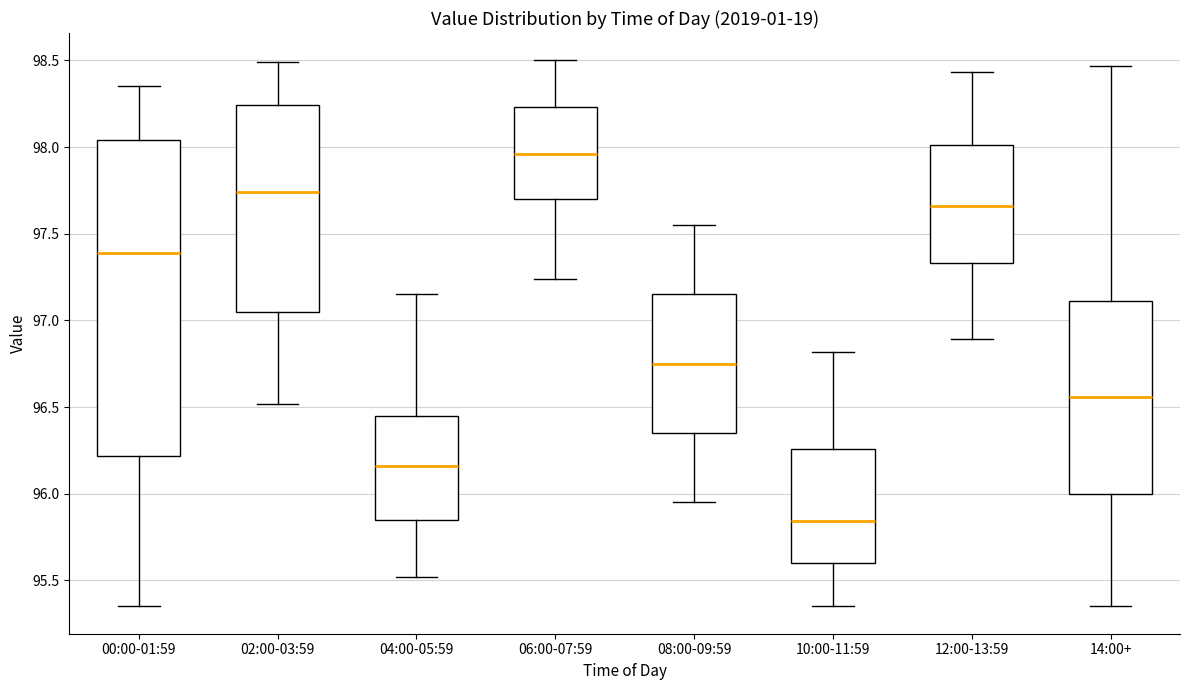

Reading left to right, read every box against the y-axis: the position of its median line, the range the box covers, and the ends of its whiskers. The values are not printed on the chart, so give them approximately, as read against the axis.

00:00-01:59: median 97.40, box 96.20 to 98.05, whiskers 95.35 to 98.35
02:00-03:59: median 97.75, box 97.05 to 98.25, whiskers 96.50 to 98.50
04:00-05:59: median 96.15, box 95.85 to 96.45, whiskers 95.50 to 97.15
06:00-07:59: median 97.95, box 97.70 to 98.25, whiskers 97.25 to 98.50
08:00-09:59: median 96.75, box 96.35 to 97.15, whiskers 95.95 to 97.55
10:00-11:59: median 95.85, box 95.60 to 96.25, whiskers 95.35 to 96.80
12:00-13:59: median 97.65, box 97.35 to 98.00, whiskers 96.90 to 98.45
14:00+: median 96.55, box 96.00 to 97.10, whiskers 95.35 to 98.45